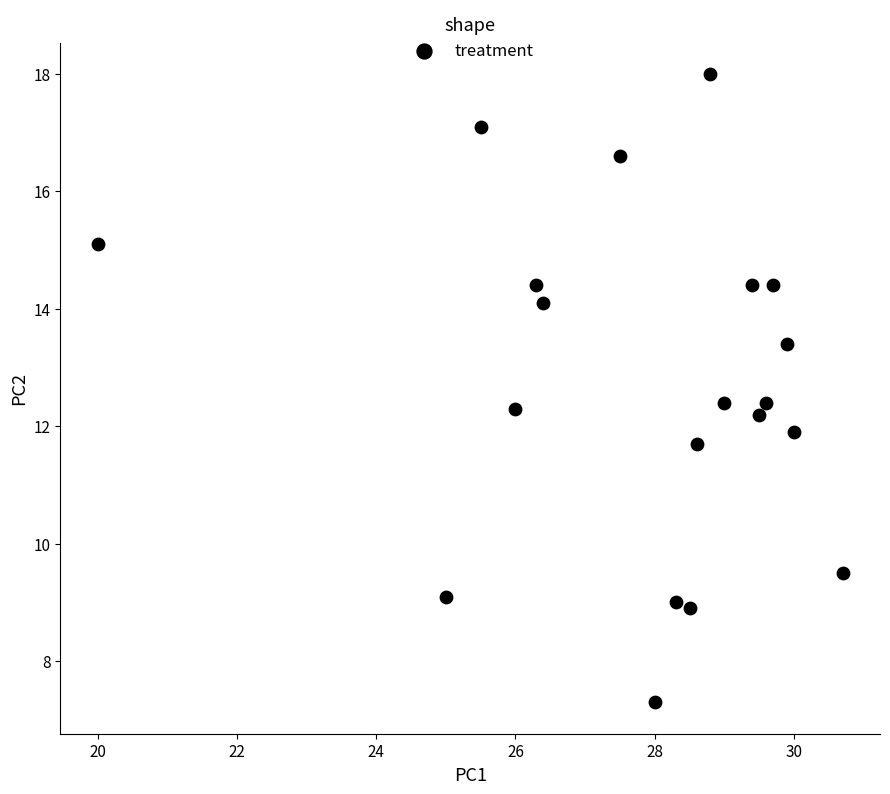

List the coordinates of all points as (Y, X) pairs, reading left to right.

(15.1, 20.0)  (9.1, 25.0)  (17.1, 25.5)  (12.3, 26.0)  (14.4, 26.3)  (14.1, 26.4)  (16.6, 27.5)  (7.3, 28.0)  (9.0, 28.3)  (8.9, 28.5)  (11.7, 28.6)  (18.0, 28.8)  (12.4, 29.0)  (14.4, 29.4)  (12.2, 29.5)  (12.4, 29.6)  (14.4, 29.7)  (13.4, 29.9)  (11.9, 30.0)  (9.5, 30.7)